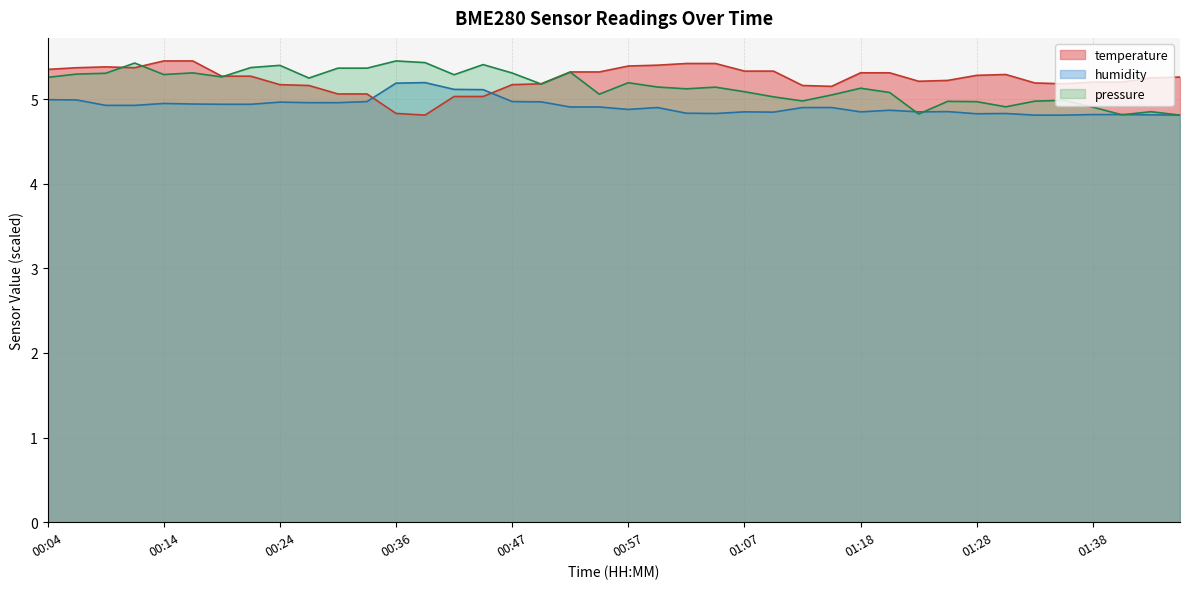

What is the total value across all series at 00:41?

10.1